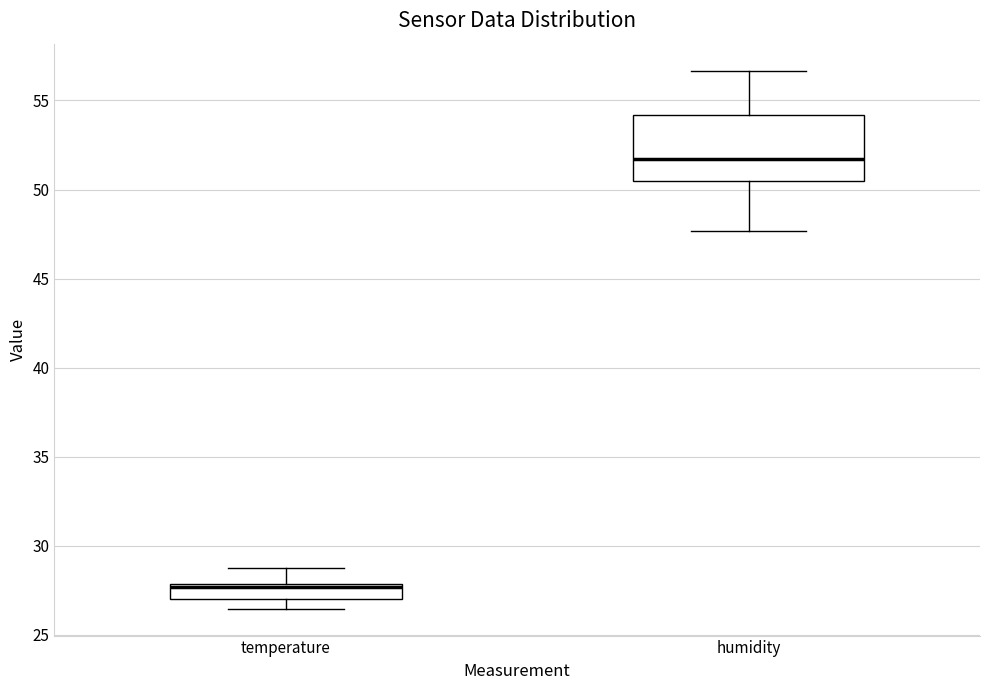

Which box is the tallest, from its lower edge to its upper edge?

humidity